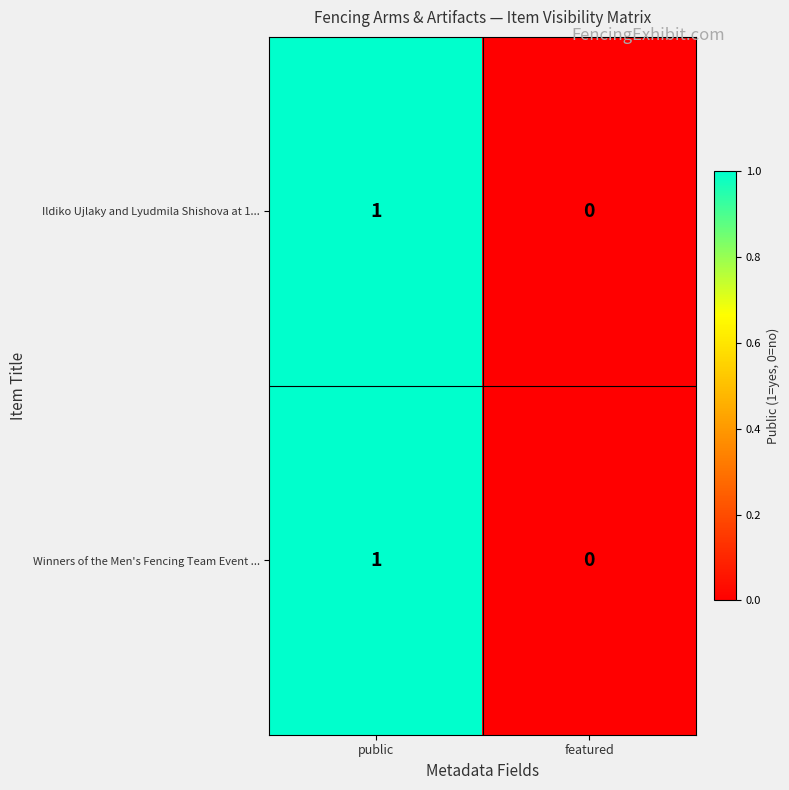

At which label is Ildiko Ujlaky and Lyudmila Shishova at 1... closest to 0?

featured